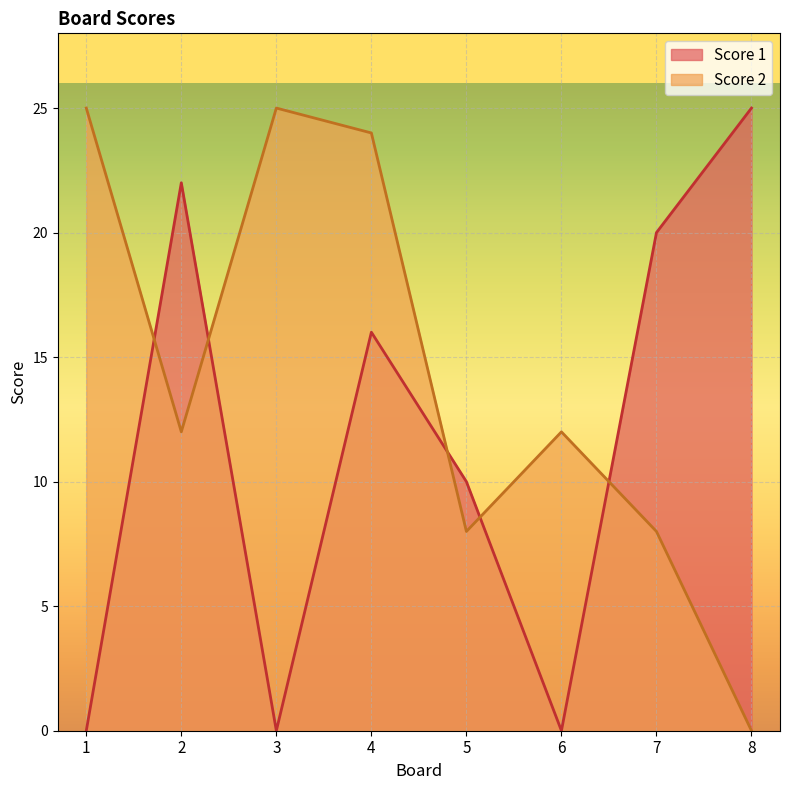

Reading left to right, extract all data points from this chart.

Score 1: 1=0	2=22	3=0	4=16	5=10	6=0	7=20	8=25
Score 2: 1=25	2=12	3=25	4=24	5=8	6=12	7=8	8=0